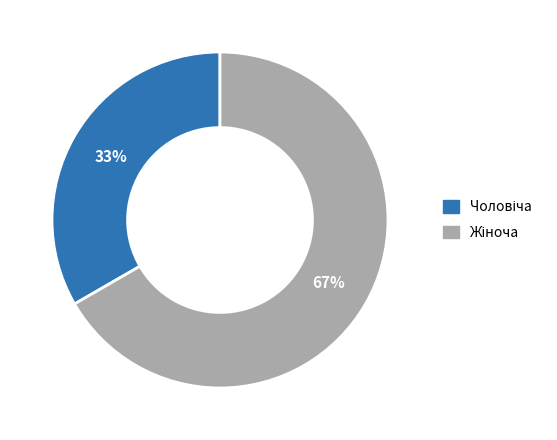

Is there any slice that represents more than half of the pie?

Yes